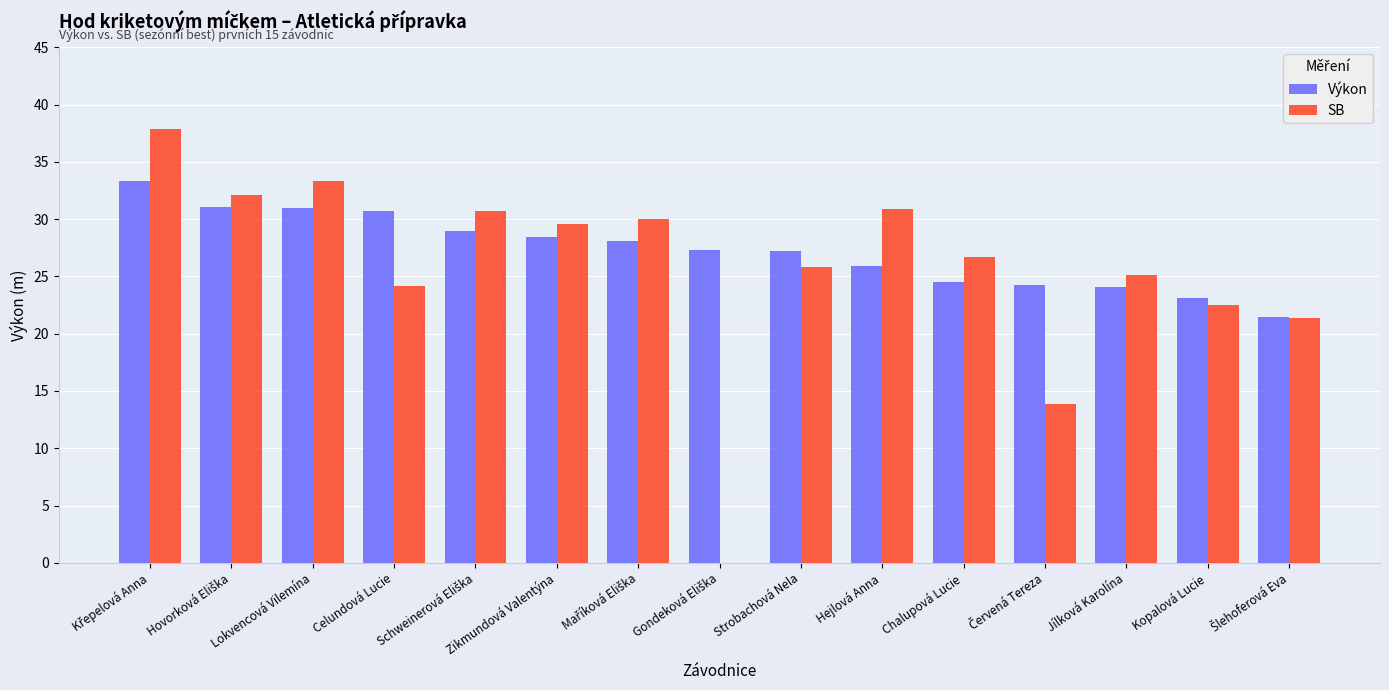

How many values in SB are above zero?

14